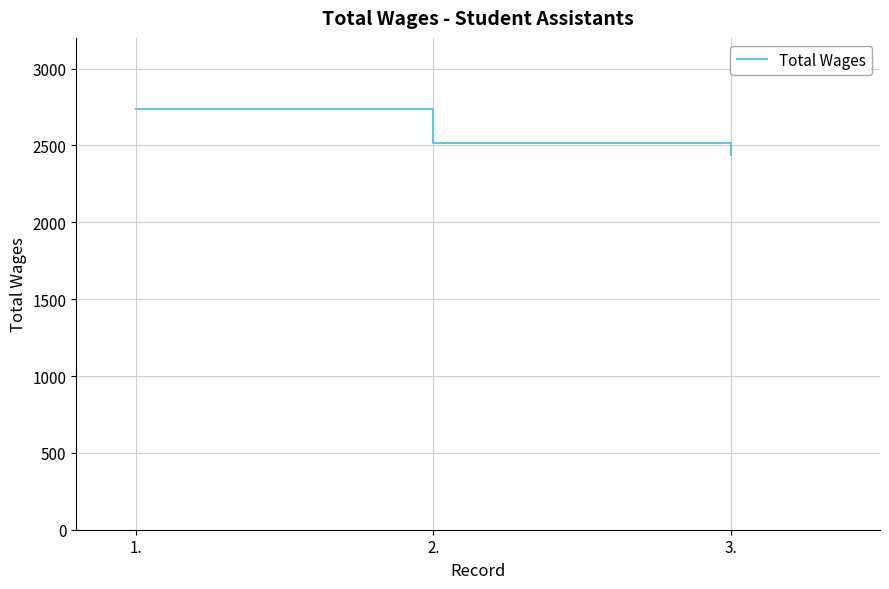

How many lines are shown in the chart?

1